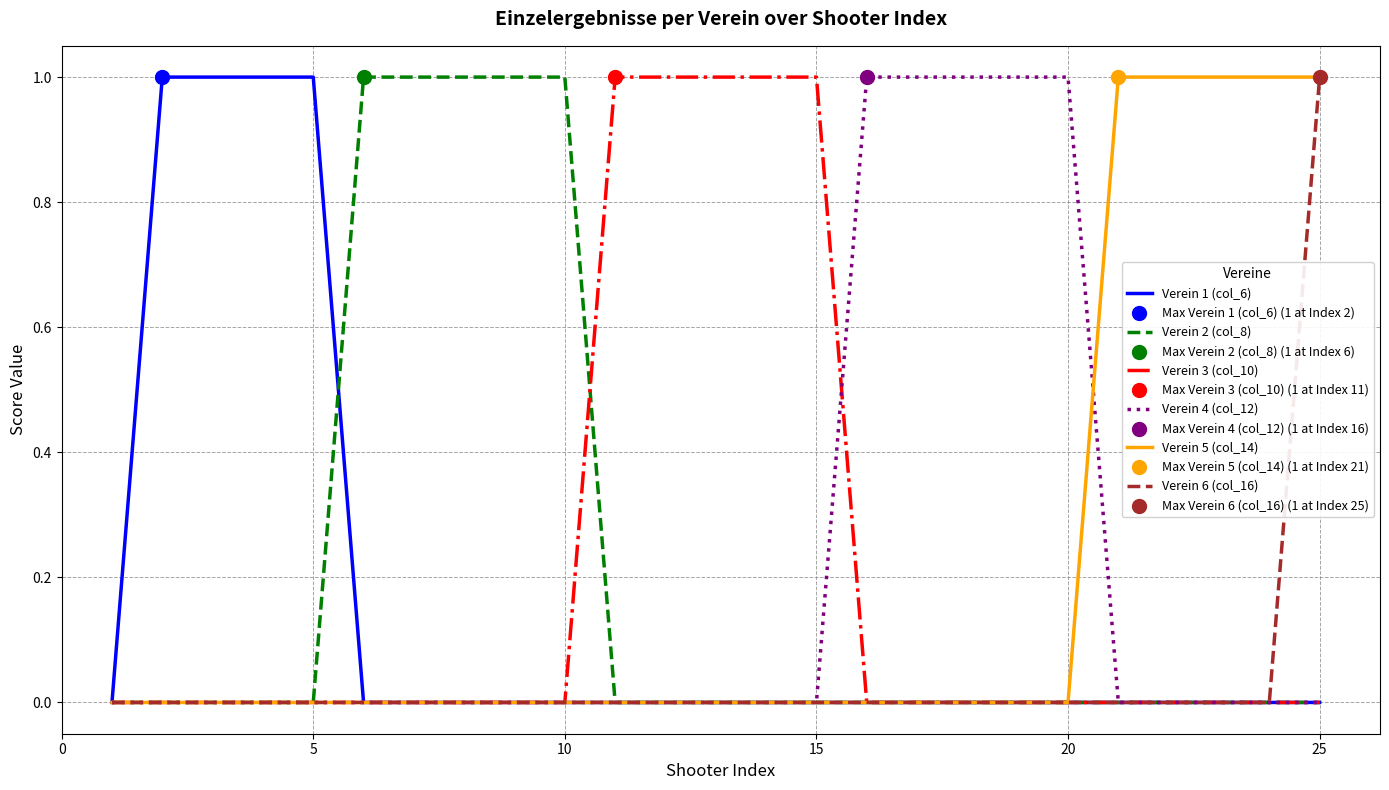

At which category is the sum across all series the highest?

25